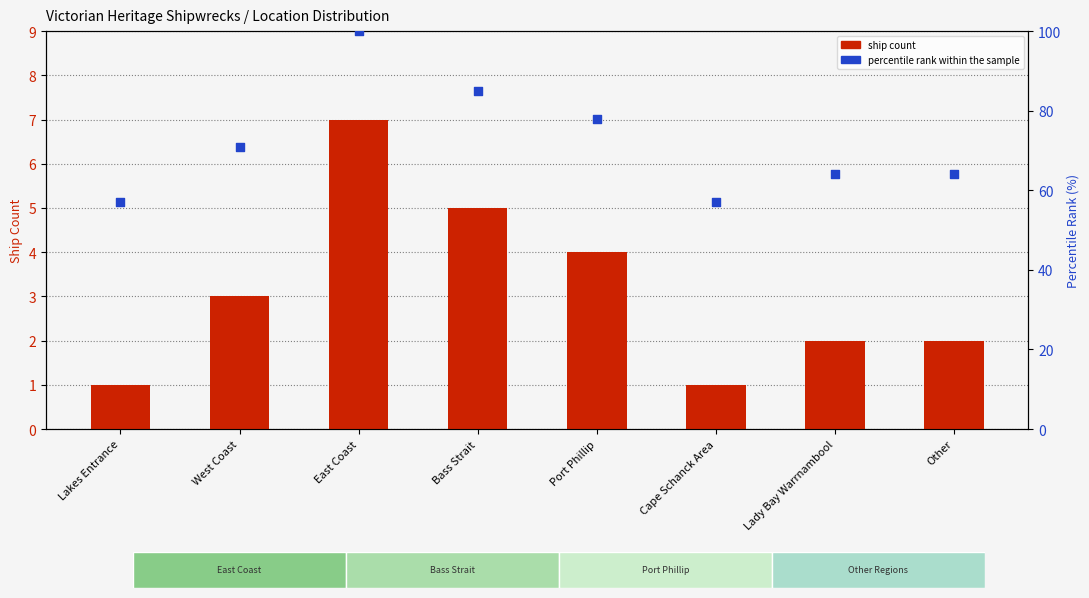

Which series has the widest spread of Y values?

percentile rank within the sample